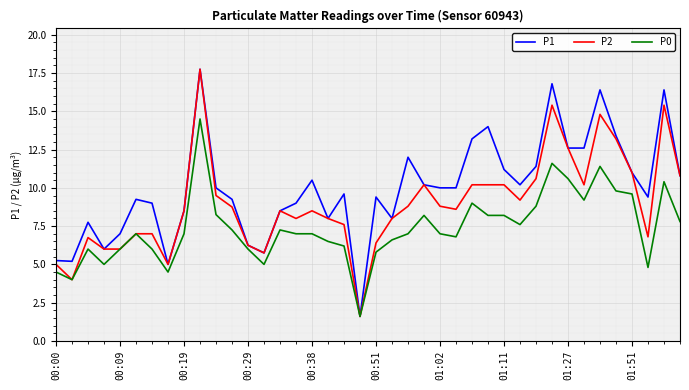

List the series in order of their overall mean, highest first.

P1, P2, P0